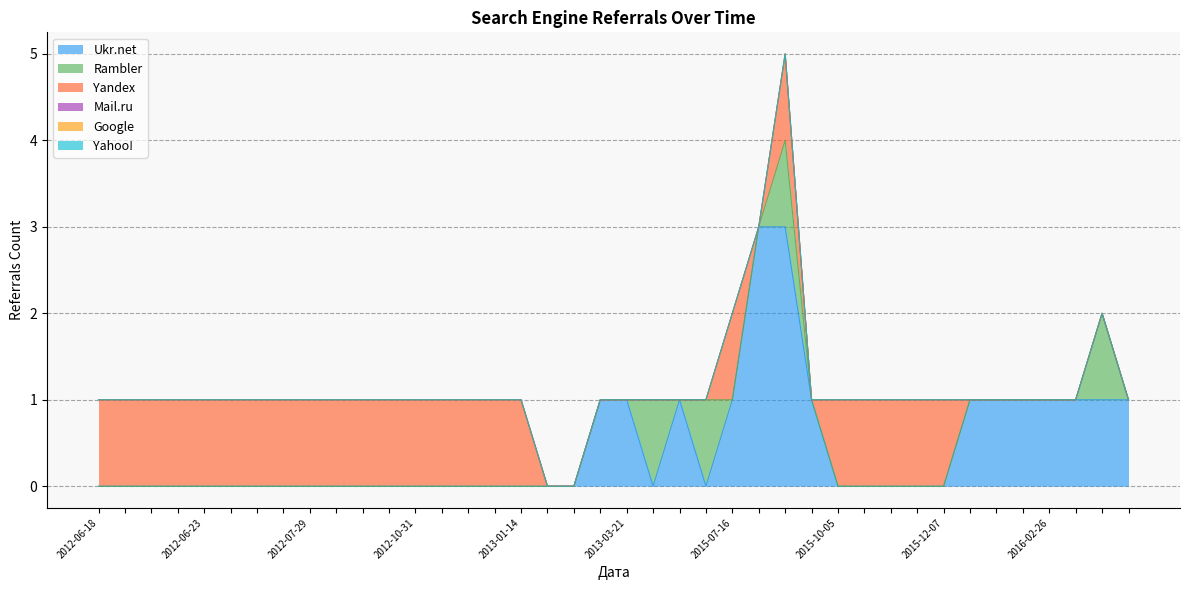

True or false: Rambler and Mail.ru intersect in this chart.

False